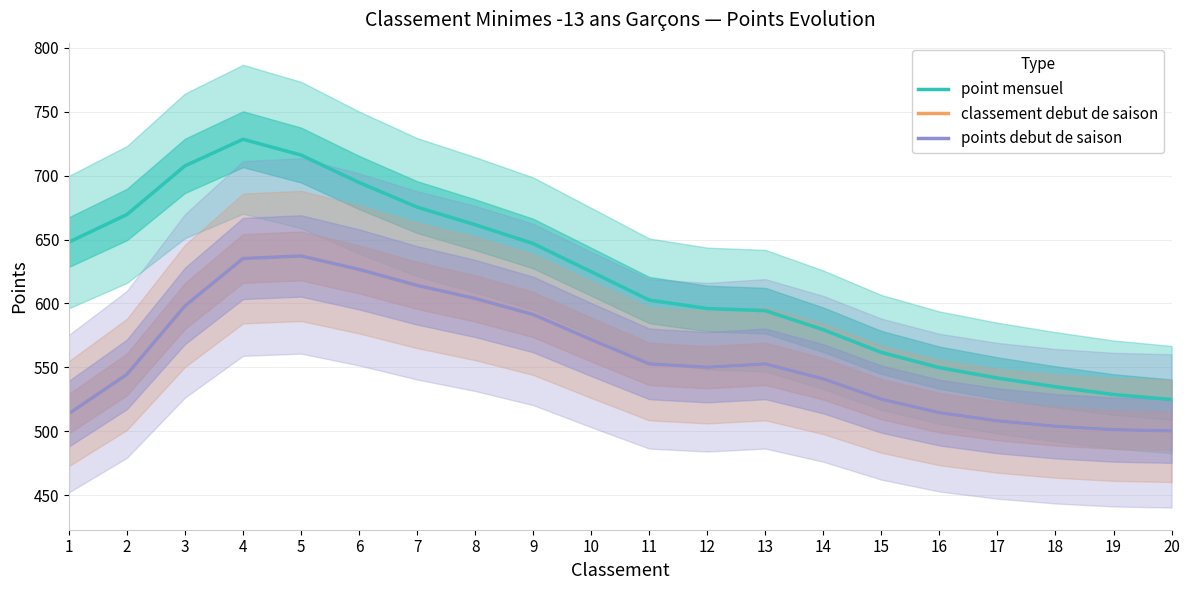

At which category does the chart reach its minimum across all series?

20